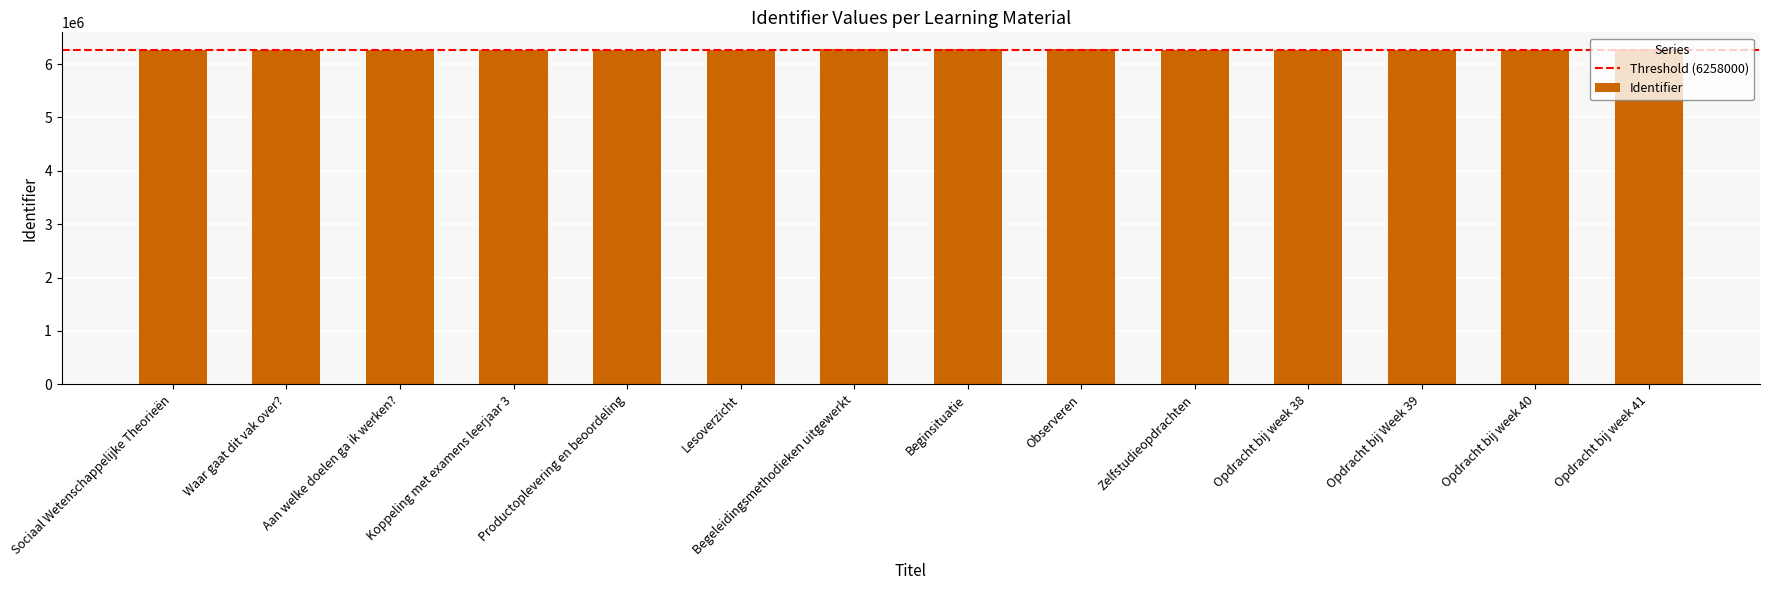

What is the smallest value displayed?

6257783